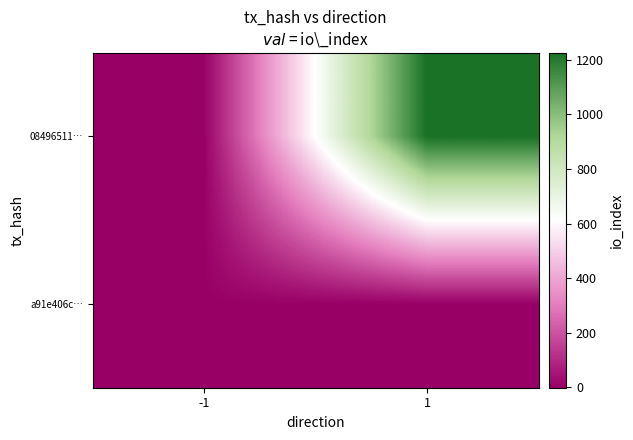

What is the minimum value shown in the chart?

-1